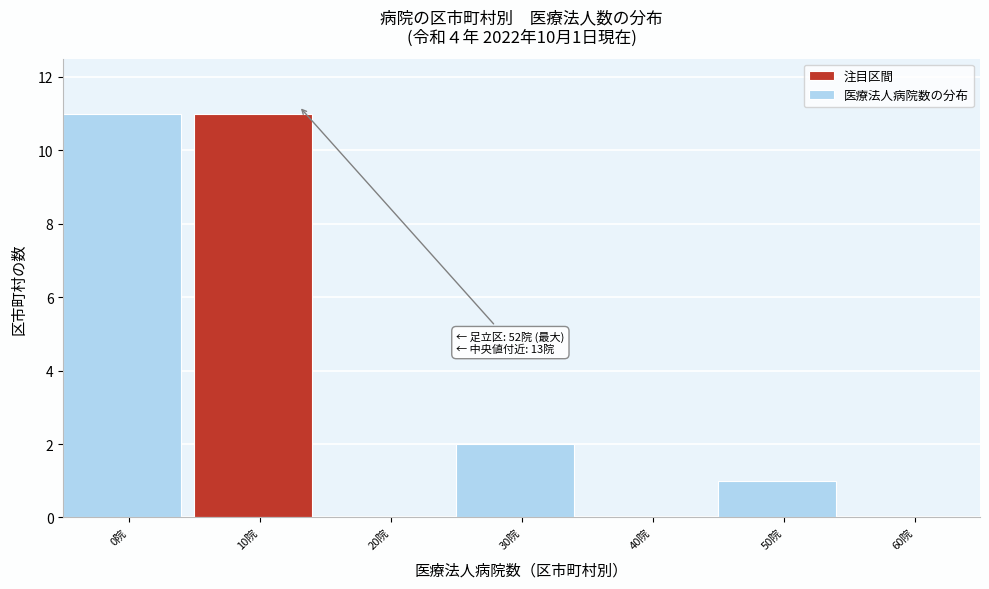

Reading right to left, extract all data points from this chart.

60院=0	50院=1	40院=0	30院=2	20院=0	10院=11	0院=11